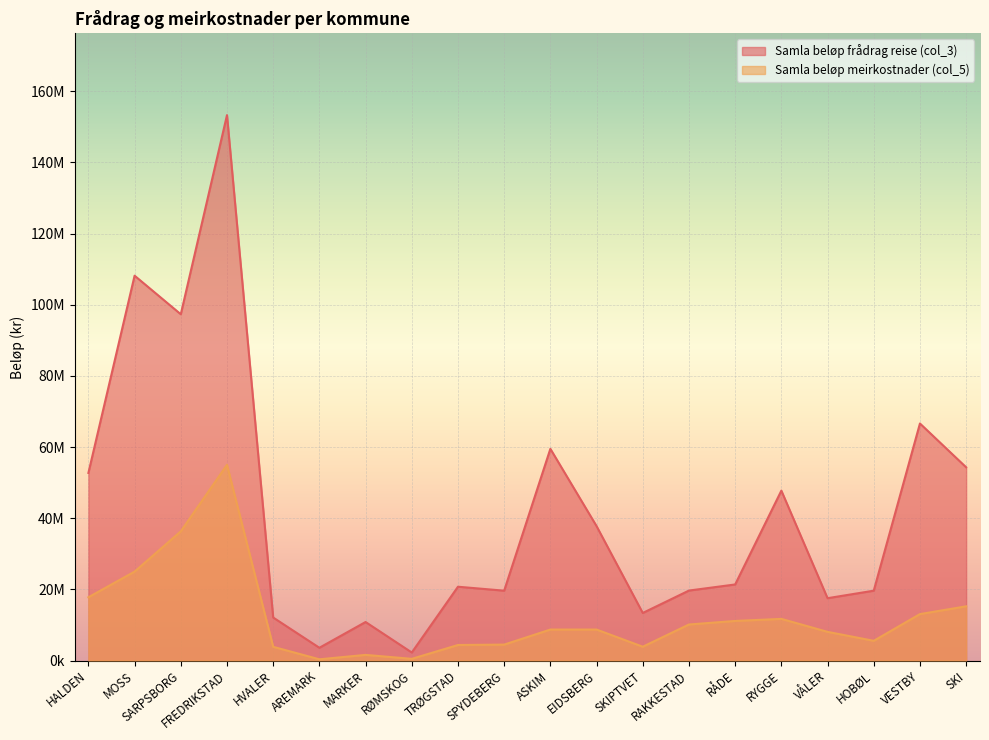

What is the sum of all Samla beløp frådrag reise (col_3) values?

837943493